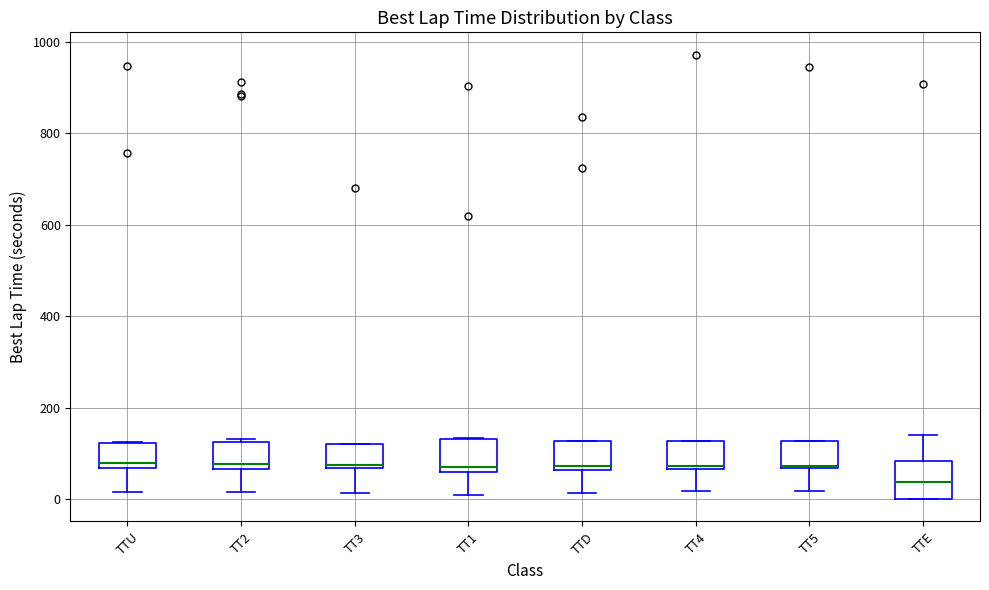

Reading left to right, read every box against the y-axis: the position of its median line, the range the box covers, and the ends of its whiskers. The values are not printed on the chart, so give them approximately, as read against the axis.

TTU: median 80, box 60 to 120, whiskers 20 to 120
TT2: median 80, box 60 to 120, whiskers 20 to 140
TT3: median 80, box 60 to 120, whiskers 20 to 120
TT1: median 80, box 60 to 140, whiskers 20 to 140
TTD: median 80, box 60 to 120, whiskers 20 to 120
TT4: median 80, box 60 to 120, whiskers 20 to 120
TT5: median 80, box 60 to 120, whiskers 20 to 120
TTE: median 40, box 0 to 80, whiskers 0 to 140